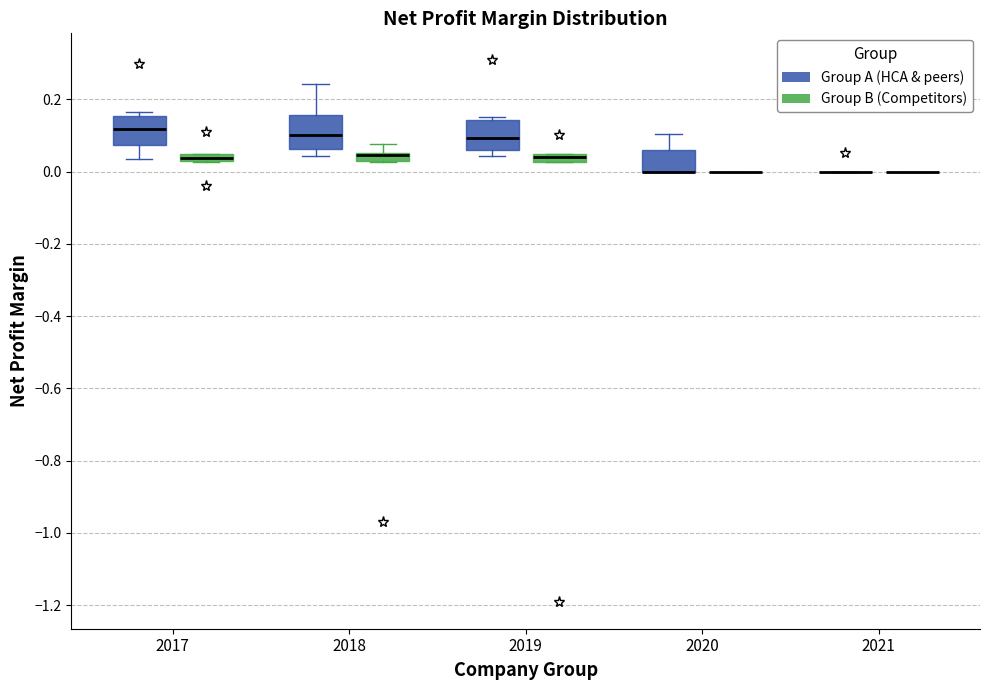

Where does the upper whisker of the box for 2018 (Group A (HCA & peers)) end on the y-axis? The values are not printed on the chart, so give them approximately, as read against the axis.

0.24